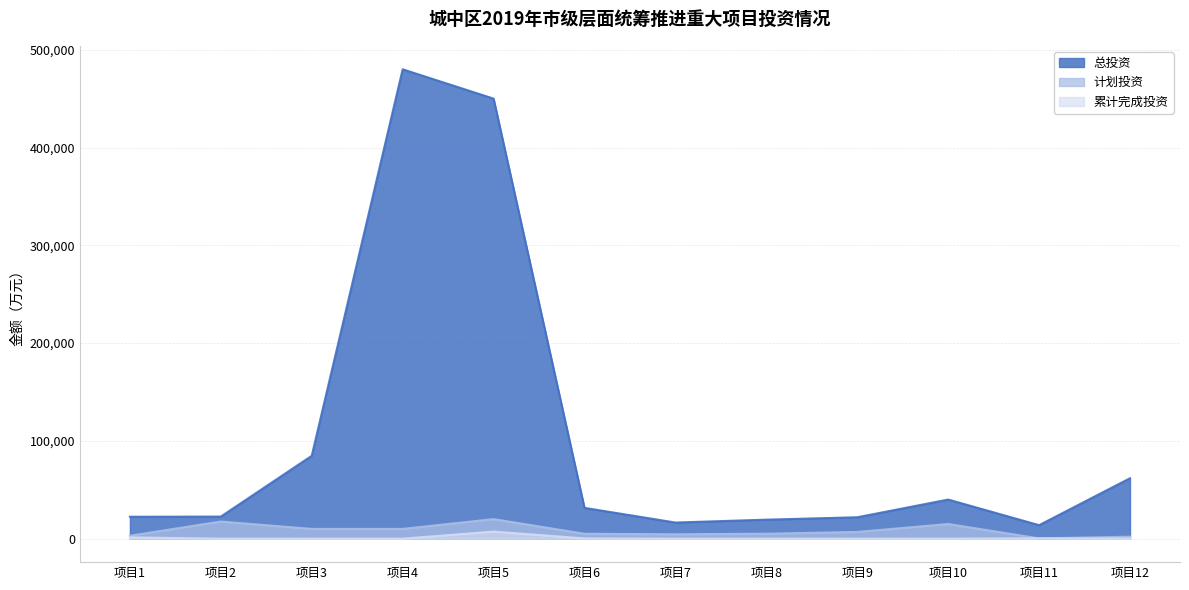

Reading left to right, extract all data points from this chart.

总投资: 22426.0	22590.0	84764.0	480000.0	450000.0	31498.5	16485.5	19441.7	21888.0	40000.0	13801.0	61800.0
计划投资: 3000.0	17540.0	10000.0	10000.0	20000.0	5000.0	4500.0	5083.8	6888.0	15000.0	300.0	2000.0
累计完成投资: 1310.0	0.0	0.0	0.0	7253.0	250.0	0.0	0.0	0.0	0.0	350.0	80.0